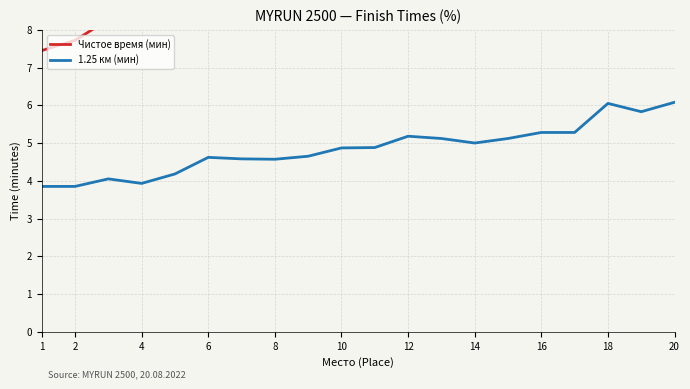

How many values in the Чистое время (мин) series are below 9?

5